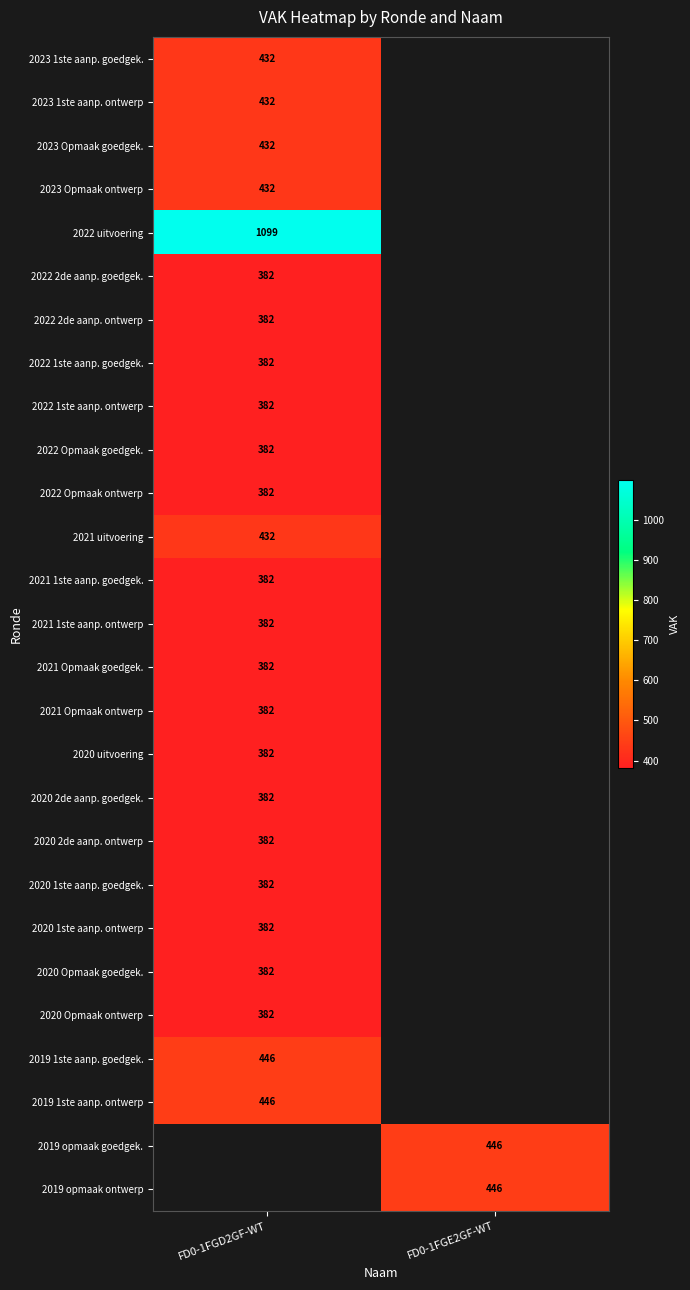

The 2020 uitvoering series shows 382 at FD0-1FGD2GF-WT. True or false?

True